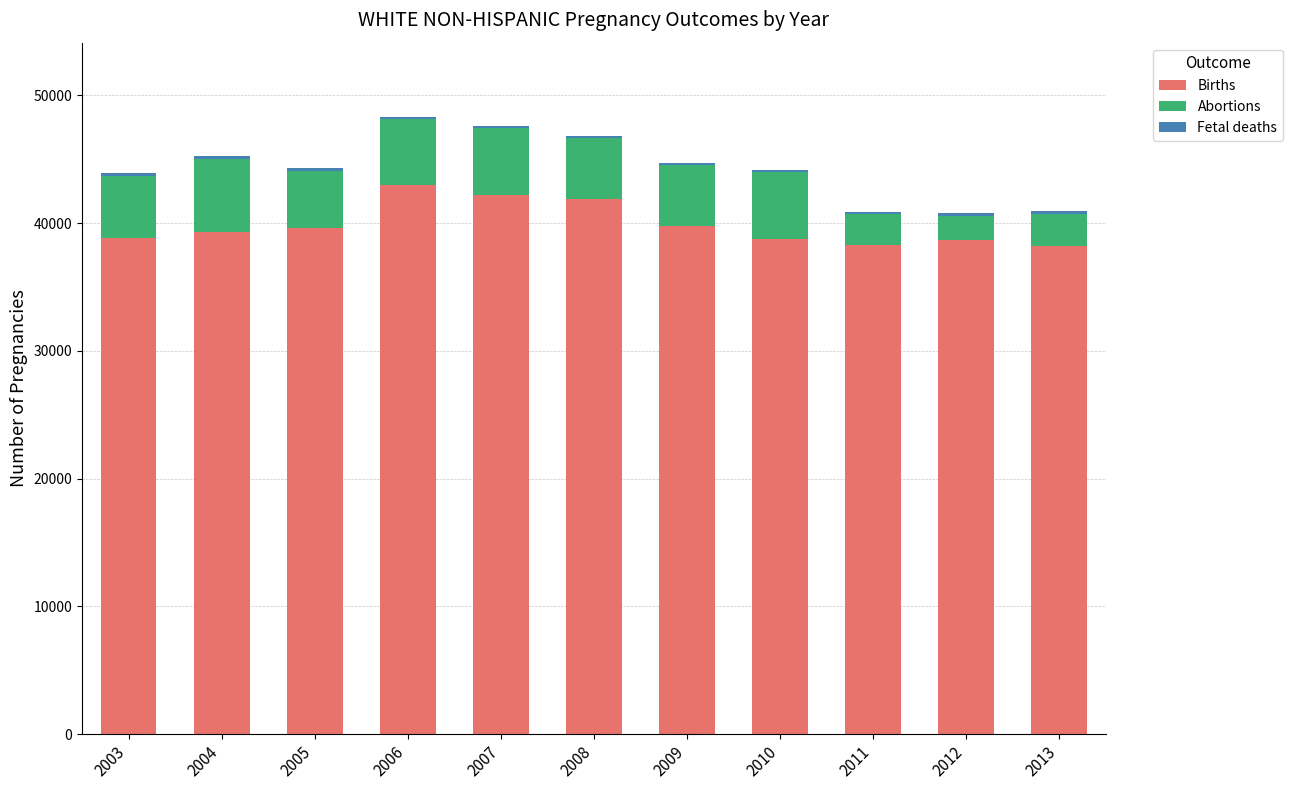

Are the bars grouped side by side (vs. stacked)?

No